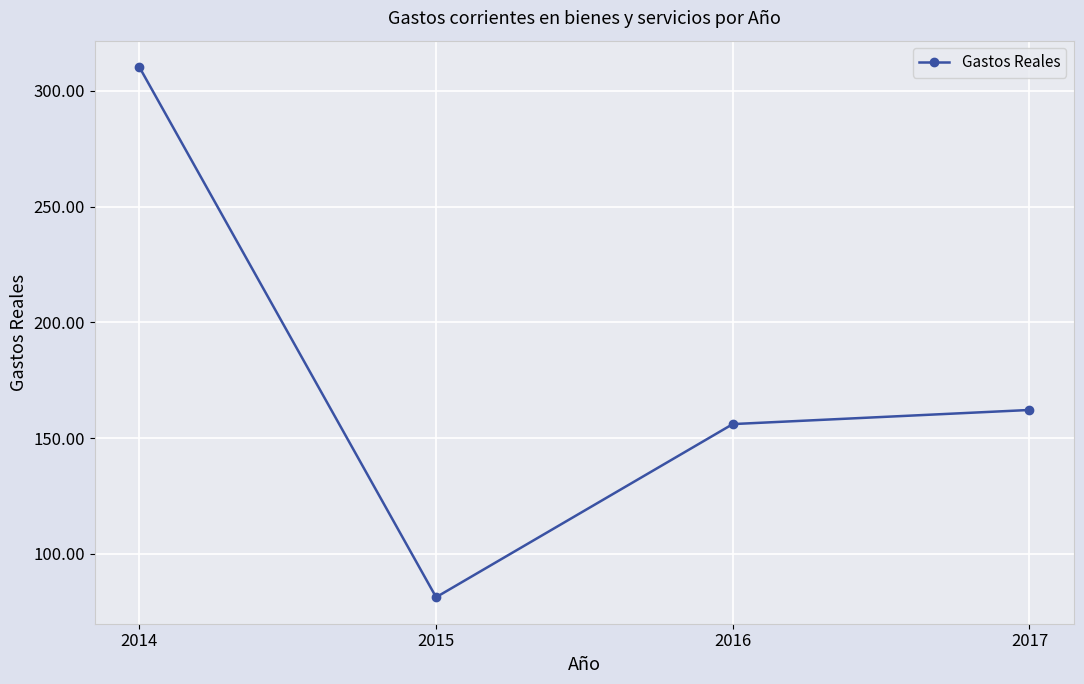

Reading right to left, transcribe all the data shown in this chart.

162.1	156.0	81.2	310.2